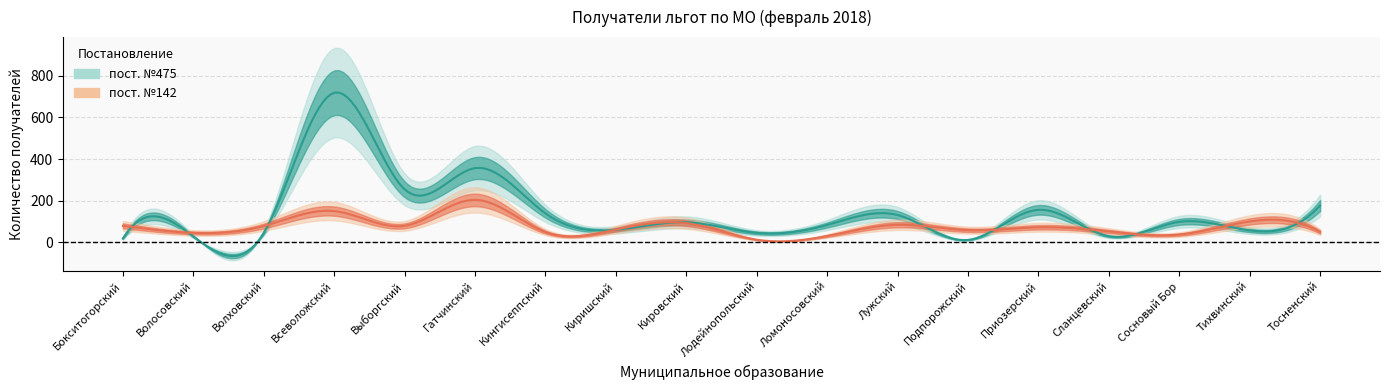

Which series has the largest total across all categories?

пост. №475